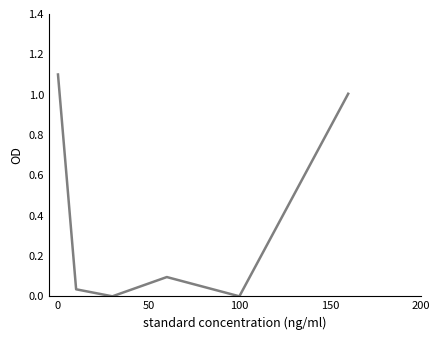

True or false: there are more than 2 points higher than both neighbors.

False